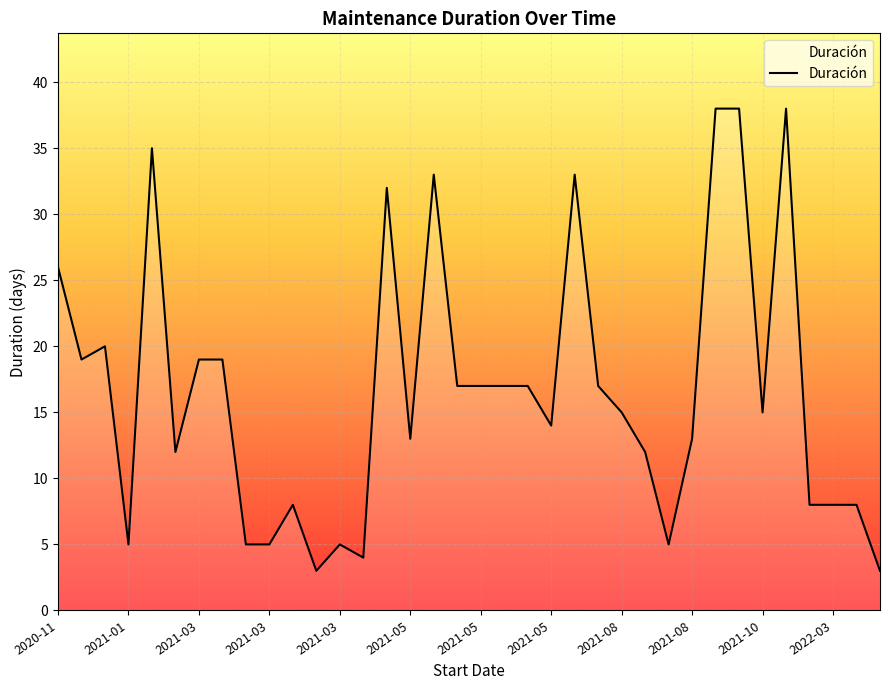

What is the difference between the maximum and minimum values?

35